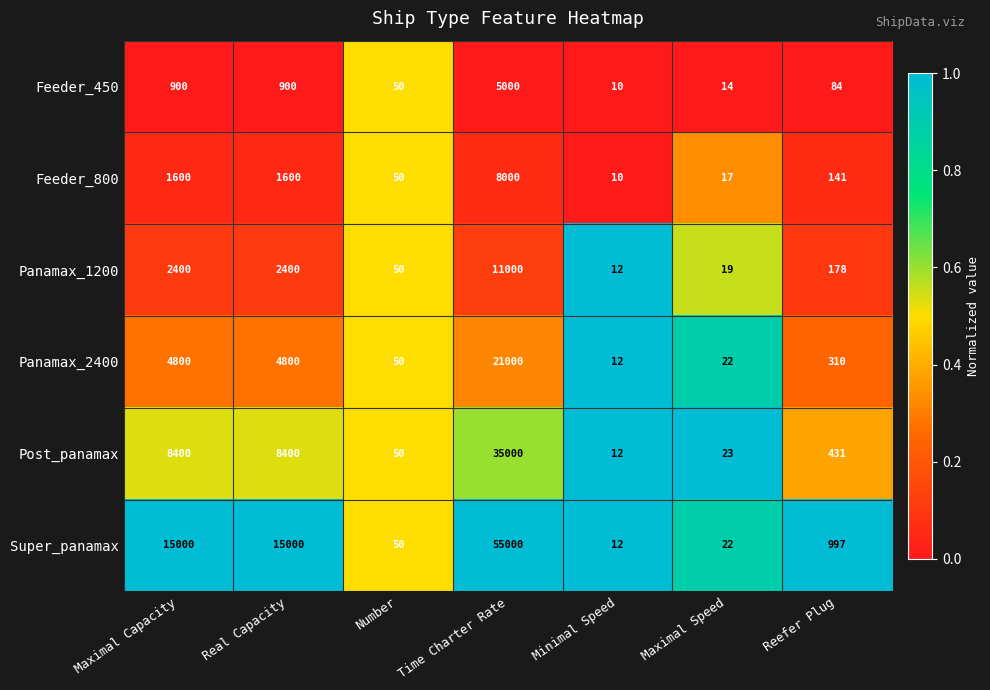

At Real Capacity, list the series in order from smallest to largest.

Feeder_450, Feeder_800, Panamax_1200, Panamax_2400, Post_panamax, Super_panamax